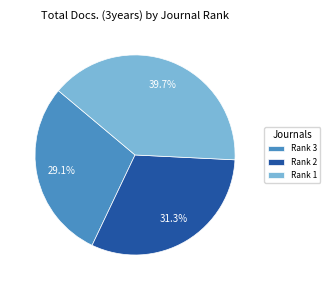

Rank the categories by value from lowest to highest.

Rank 3, Rank 2, Rank 1